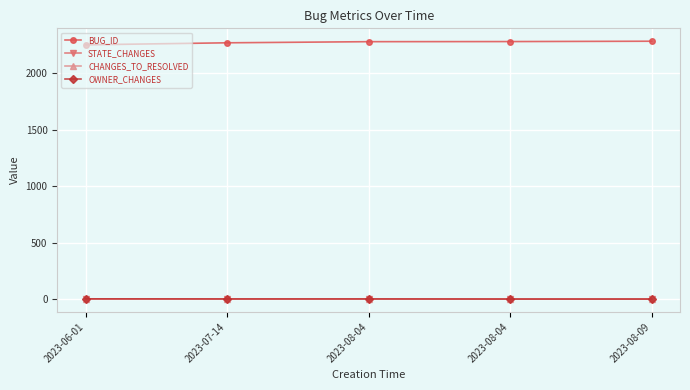

Which series changed the most between 2023-08-04 and 2023-08-09?

BUG_ID